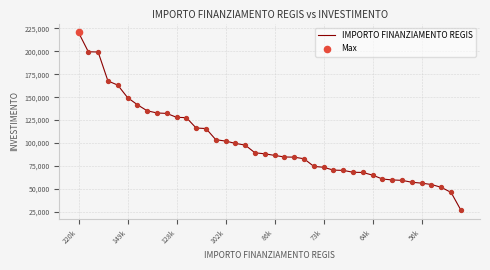

What is the difference between the maximum and minimum values?

193933.1